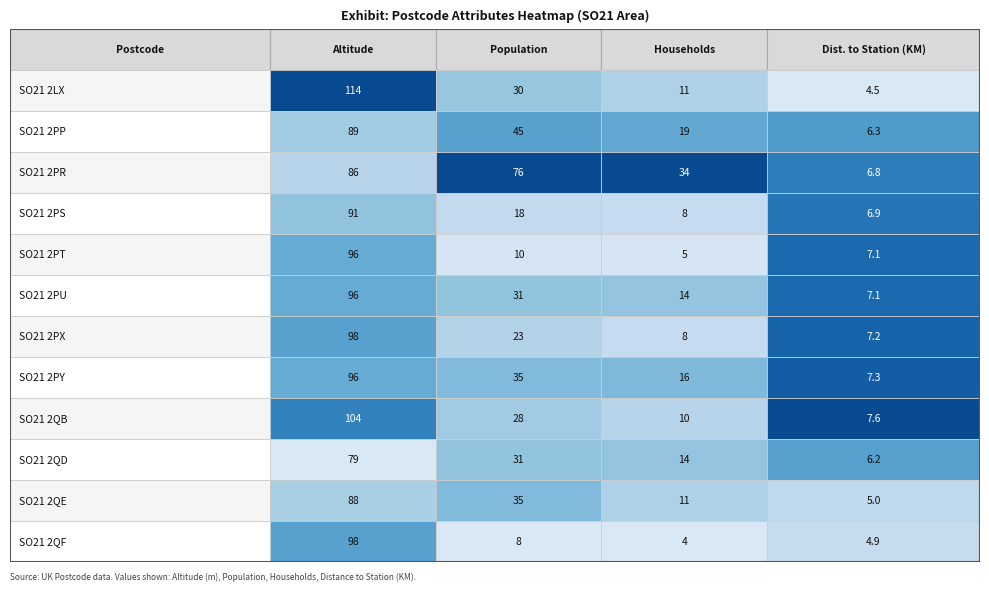

What is the smallest value displayed?

4.0